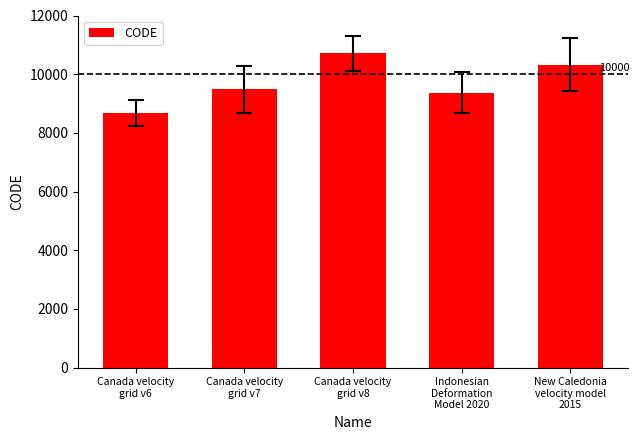

What is the difference between the maximum and minimum values?

2031